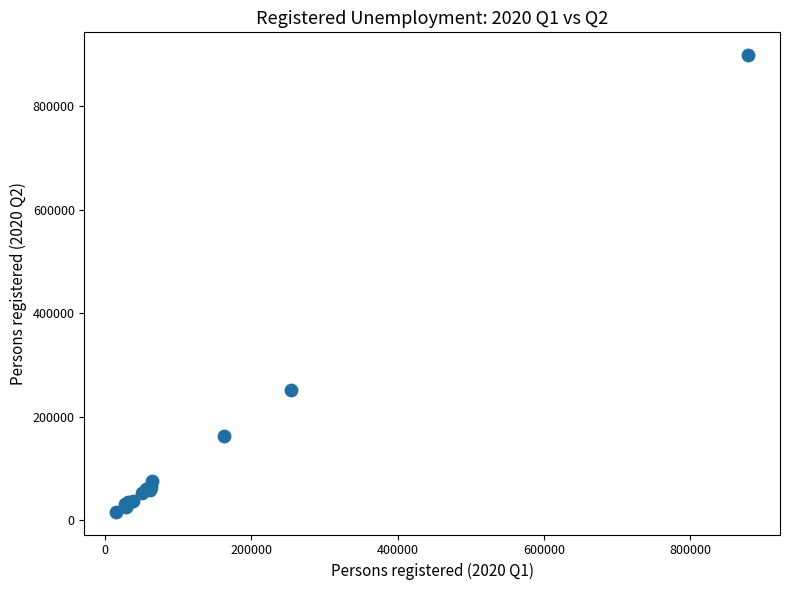

What Y value in the scatter plot is closest to 457413?

251683.6